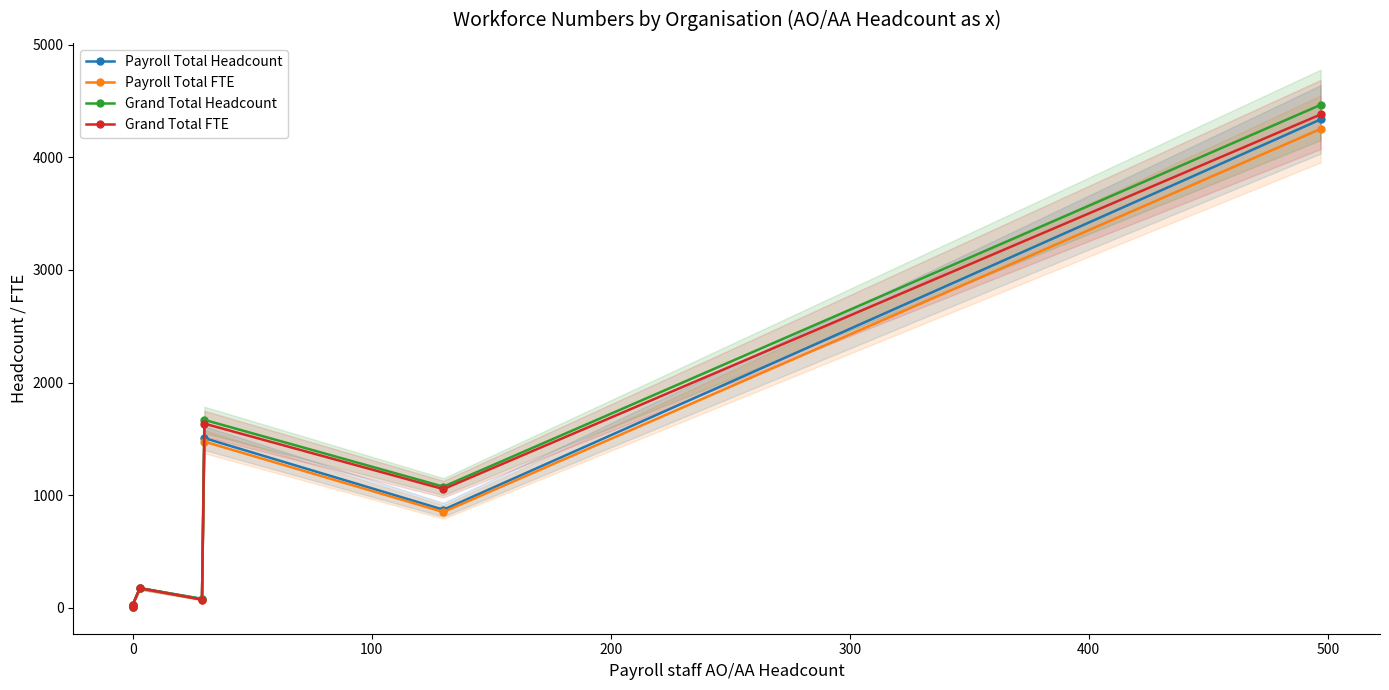

What is the minimum value for Payroll Total Headcount?

9.2